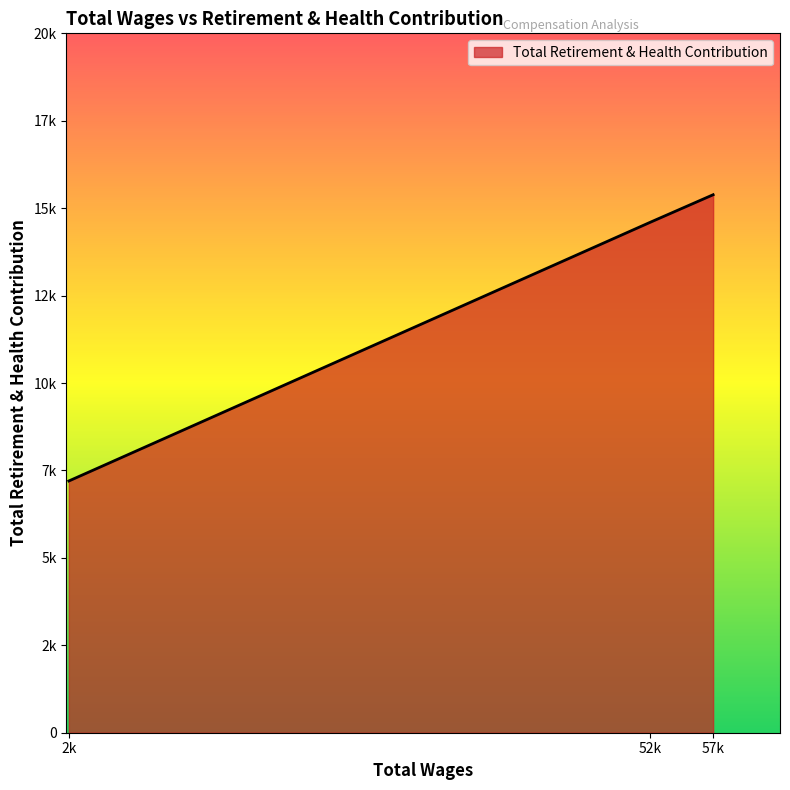

Is this an area chart (filled region under the line)?

Yes